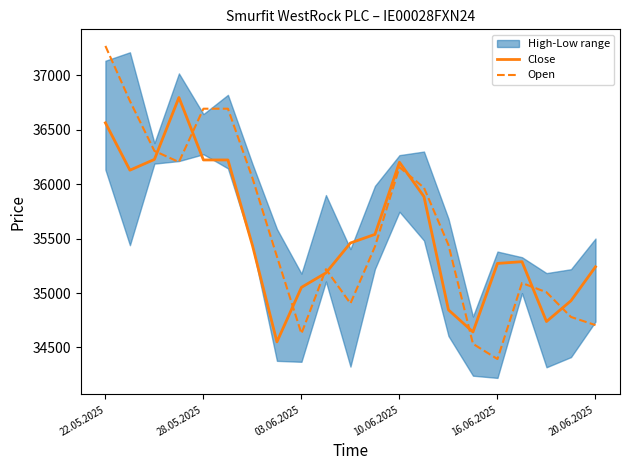

Which series changed the most between 22.05.2025 and 17?

Open